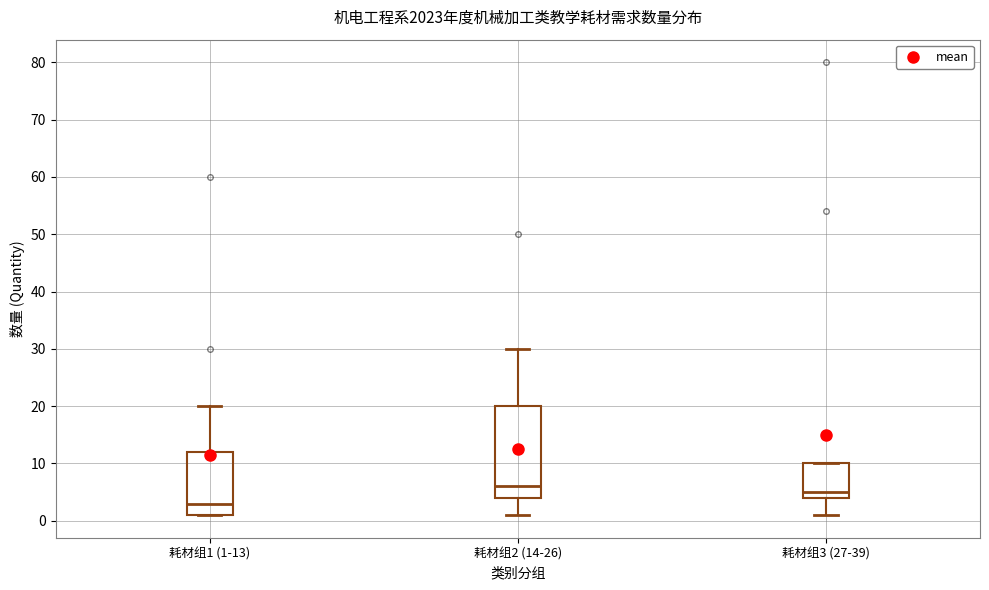

Where does the upper whisker of the box for 耗材组2 (14-26) end on the y-axis? The values are not printed on the chart, so give them approximately, as read against the axis.

30